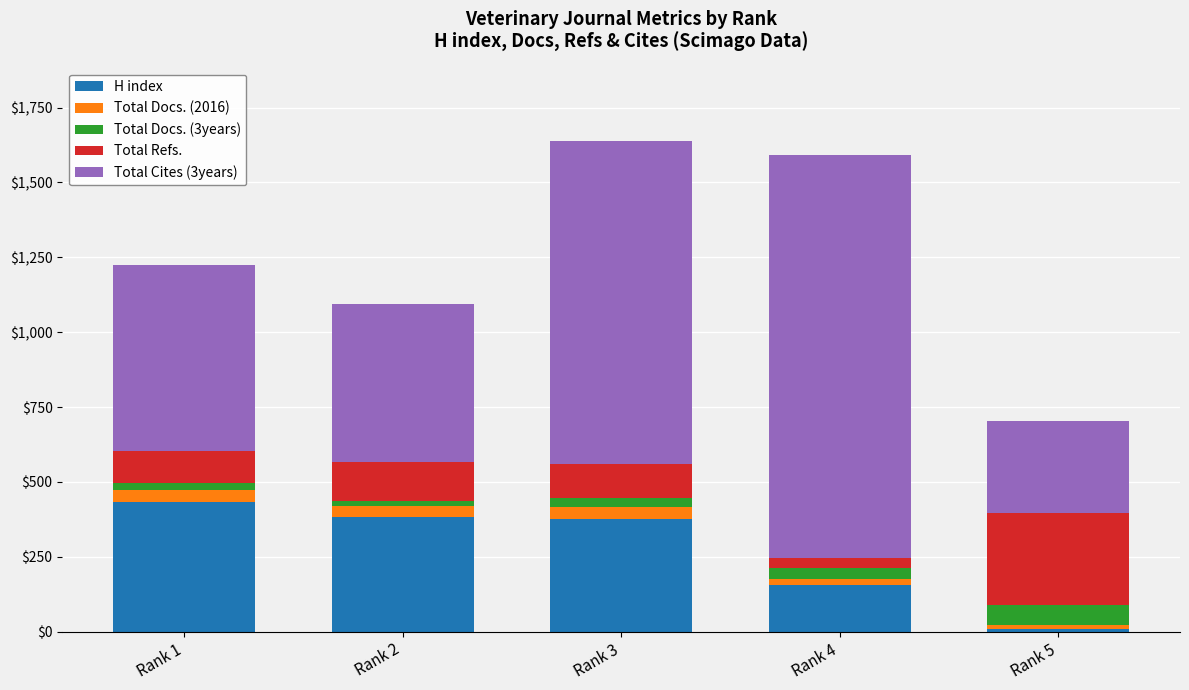

What is the sum of the H index values at Rank 2 and Rank 5?

392